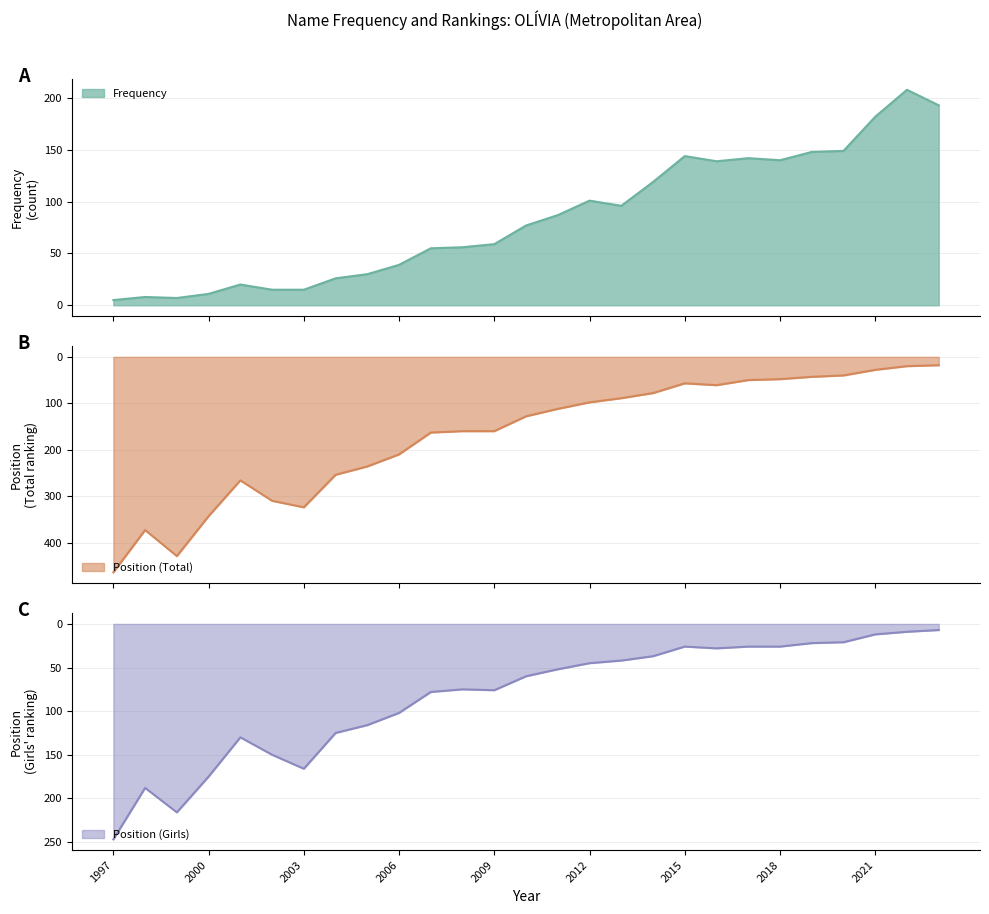

How many data points in Position Total are above 128?

13